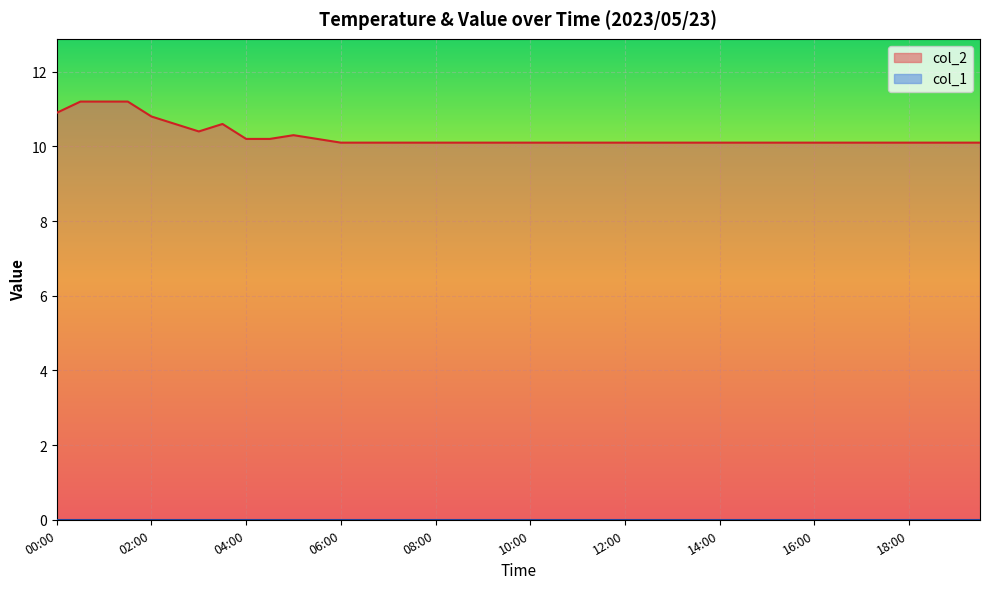

Reading left to right, list all the values displayed in this chart.

00:00=10.9	00:30=11.2	01:00=11.2	01:30=11.2	02:00=10.8	02:30=10.6	03:00=10.4	03:30=10.6	04:00=10.2	04:30=10.2	05:00=10.3	05:30=10.2	06:00=10.1	06:30=10.1	07:00=10.1	07:30=10.1	08:00=10.1	08:30=10.1	09:00=10.1	09:30=10.1	10:00=10.1	10:30=10.1	11:00=10.1	11:30=10.1	12:00=10.1	12:30=10.1	13:00=10.1	13:30=10.1	14:00=10.1	14:30=10.1	15:00=10.1	15:30=10.1	16:00=10.1	16:30=10.1	17:00=10.1	17:30=10.1	18:00=10.1	18:30=10.1	19:00=10.1	19:30=10.1